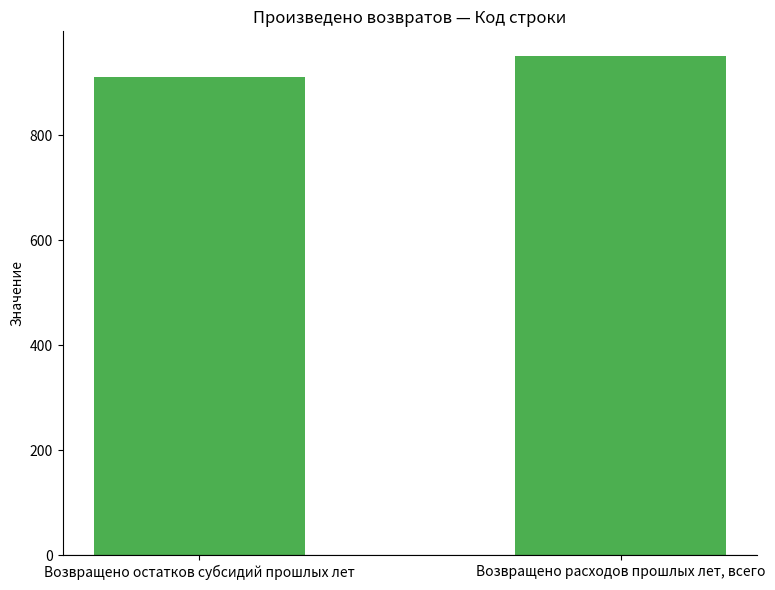

What is the change in value from Возвращено остатков субсидий прошлых лет to Возвращено расходов прошлых лет, всего?

+40